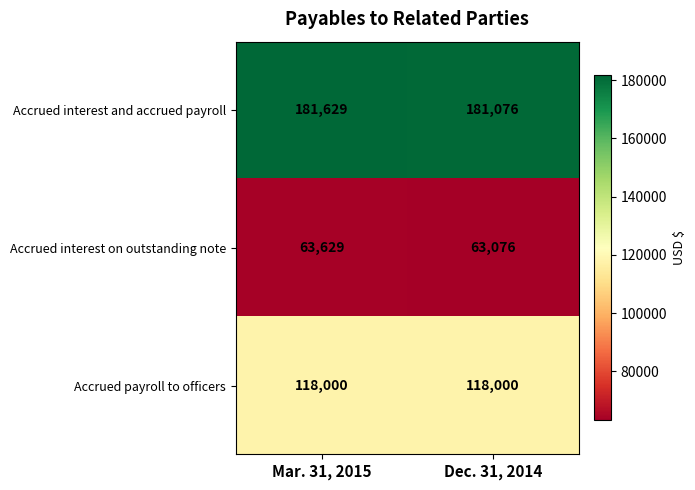

Count the number of categories in the chart.

2